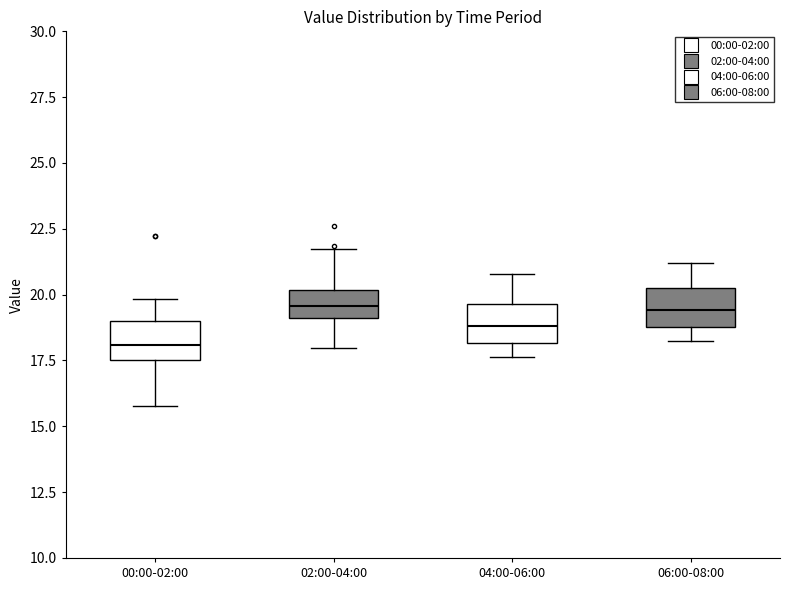

Reading left to right, transcribe this box plot: for each box, give where its median line is, the range the box spans, and where its two whiskers end, as read against the y-axis. The values are not printed on the chart, so give them approximately, as read against the axis.

00:00-02:00: median 18.0, box 17.5 to 19.0, whiskers 16.0 to 20.0
02:00-04:00: median 19.5, box 19.0 to 20.0, whiskers 18.0 to 21.5
04:00-06:00: median 19.0, box 18.0 to 19.5, whiskers 17.5 to 21.0
06:00-08:00: median 19.5, box 19.0 to 20.5, whiskers 18.5 to 21.0